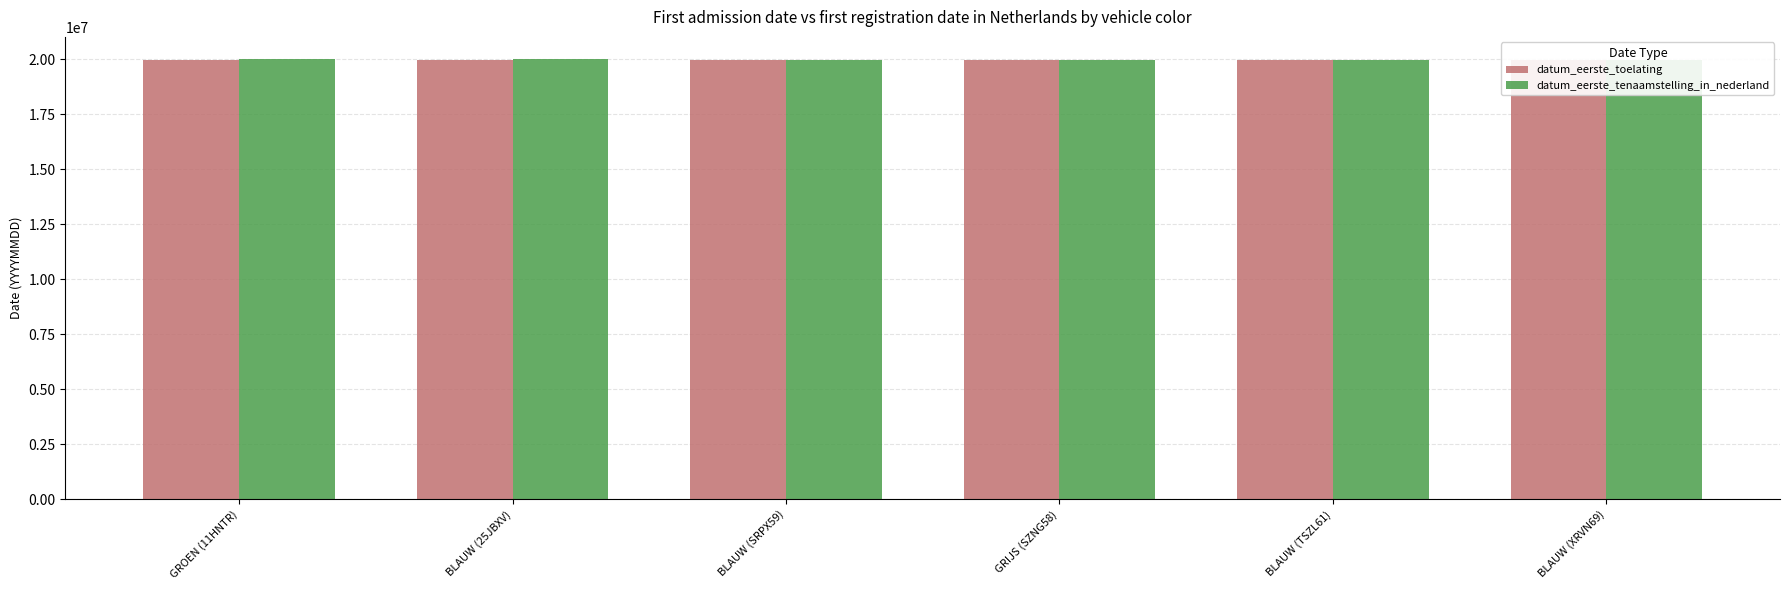

How many series are shown in this chart?

2